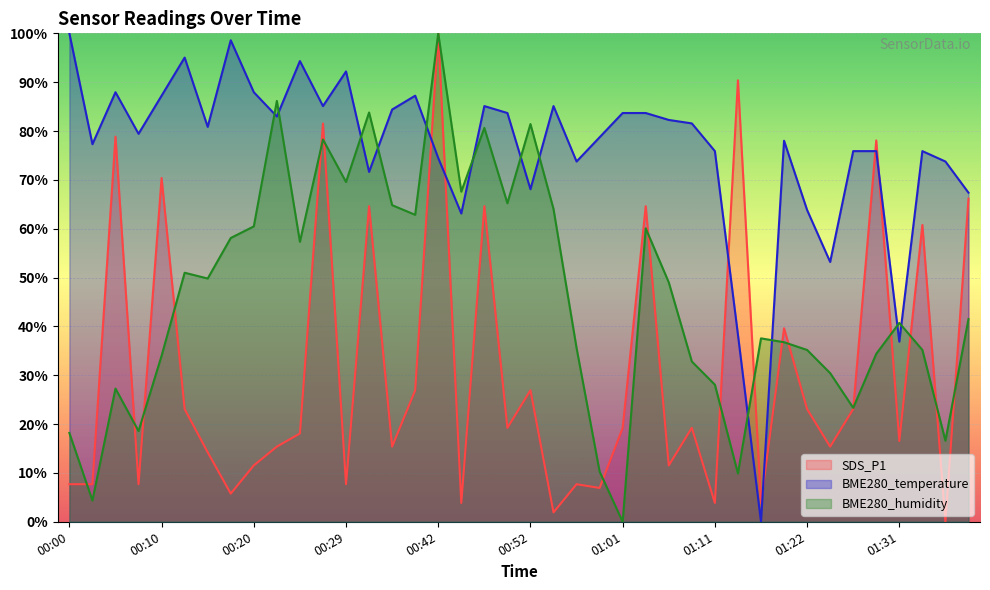

Read the BME280_humidity value at 01:06.

49.0